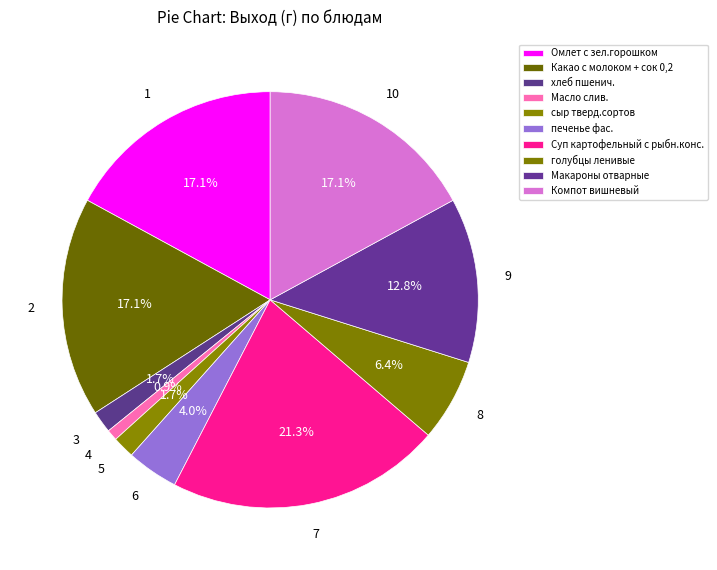

True or false: хлеб пшенич. accounts for 2% of the total.

True